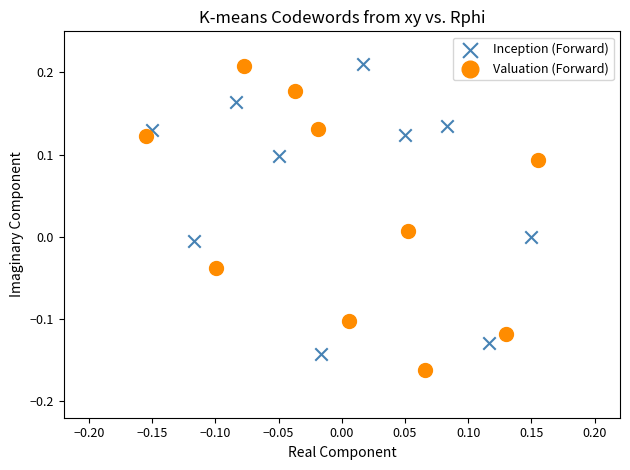

Which series reaches the minimum Y coordinate?

Valuation (Forward)